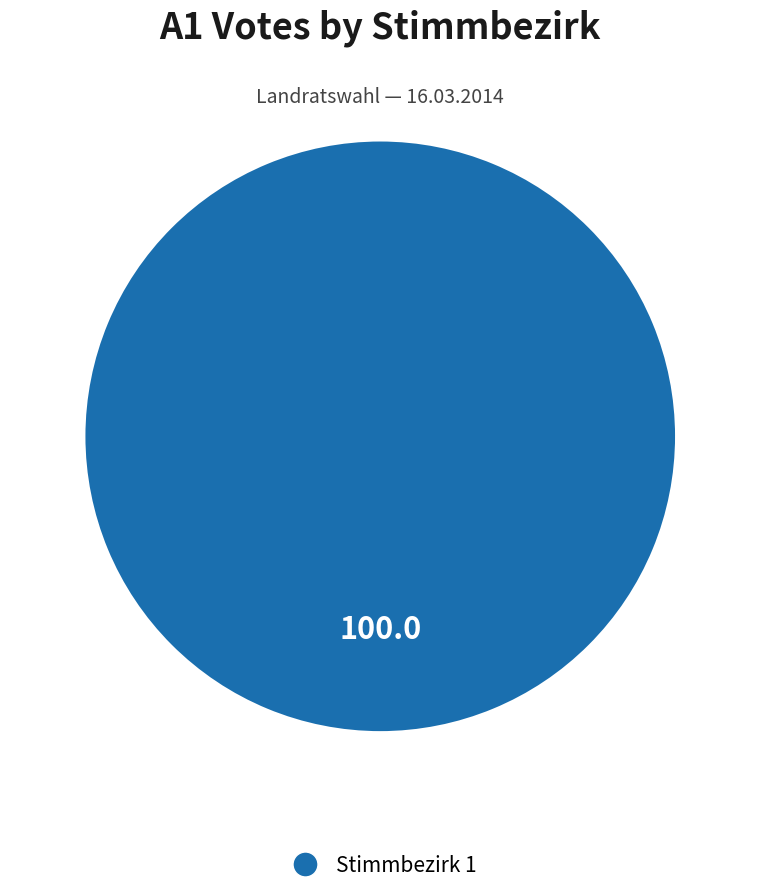

Does any single category account for the majority?

Yes